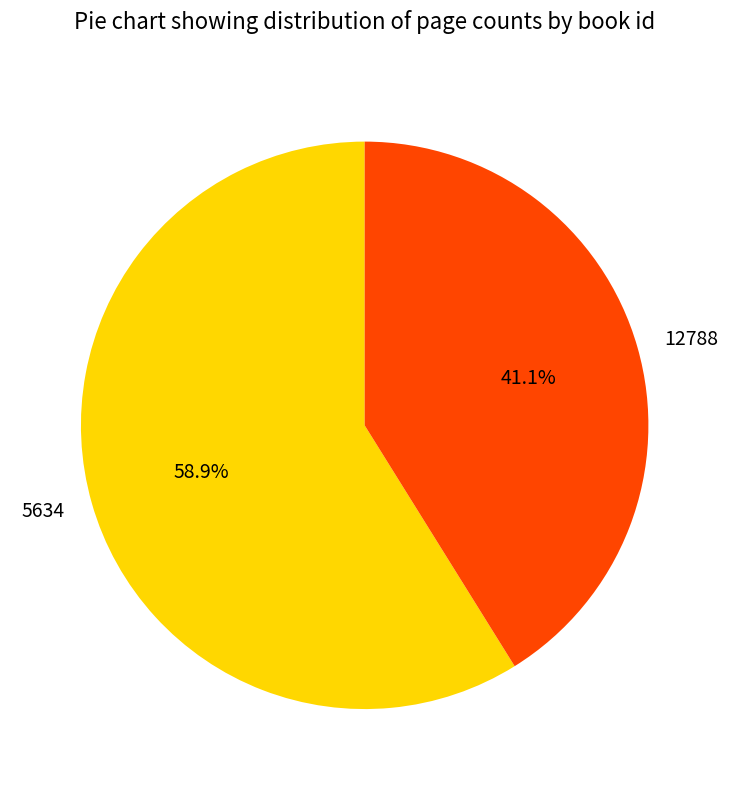

Is it true that 5634 is 59% of the pie?

True